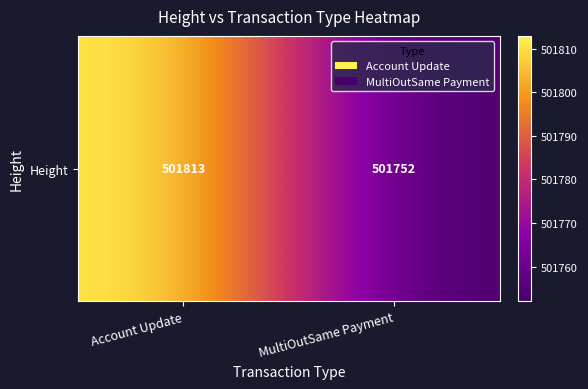

Approximately how many times larger is the value at MultiOutSame Payment compared to Account Update?

1.0